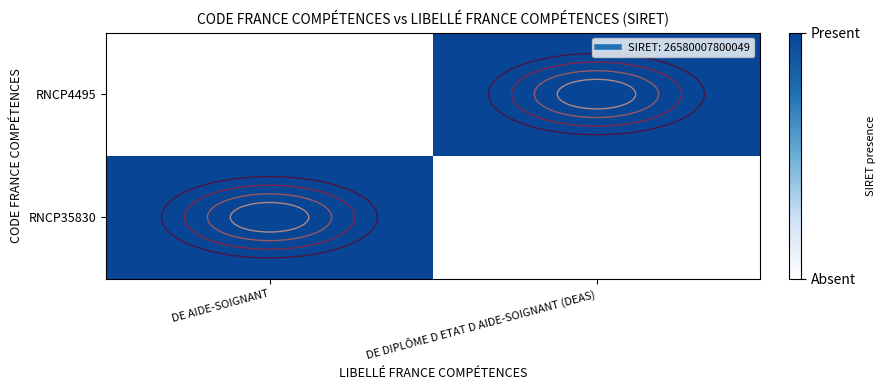

Which category has the lowest value across all series?

DE DIPLÔME D ETAT D AIDE-SOIGNANT (DEAS)